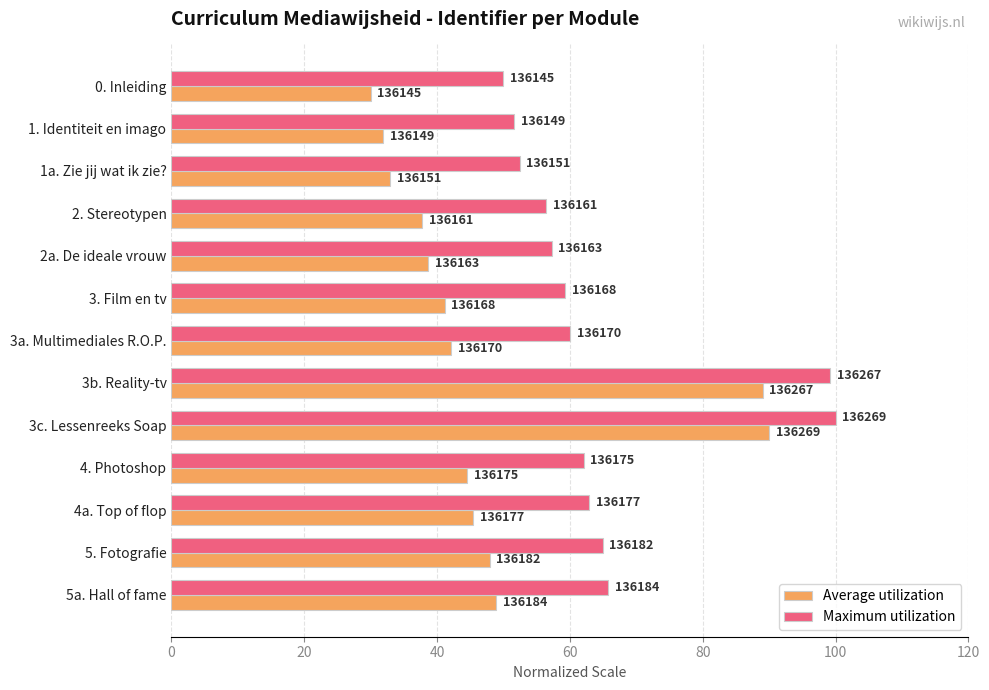

How many groups of bars are there?

13